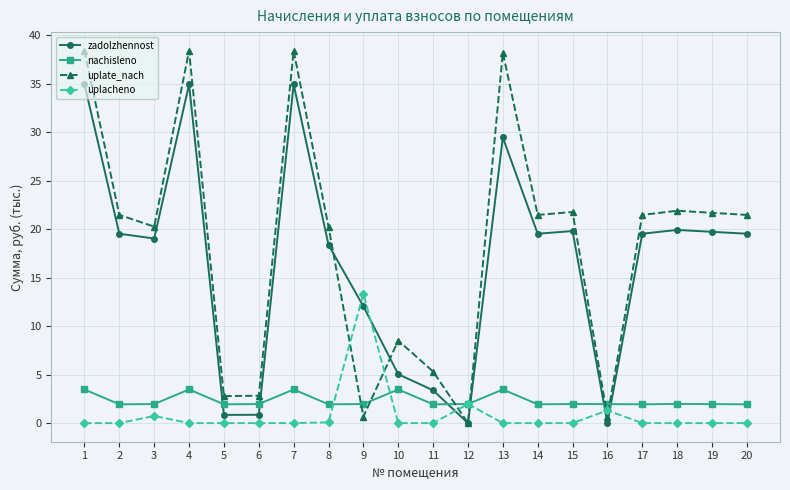

Which series has the largest total across all categories?

uplate_nach